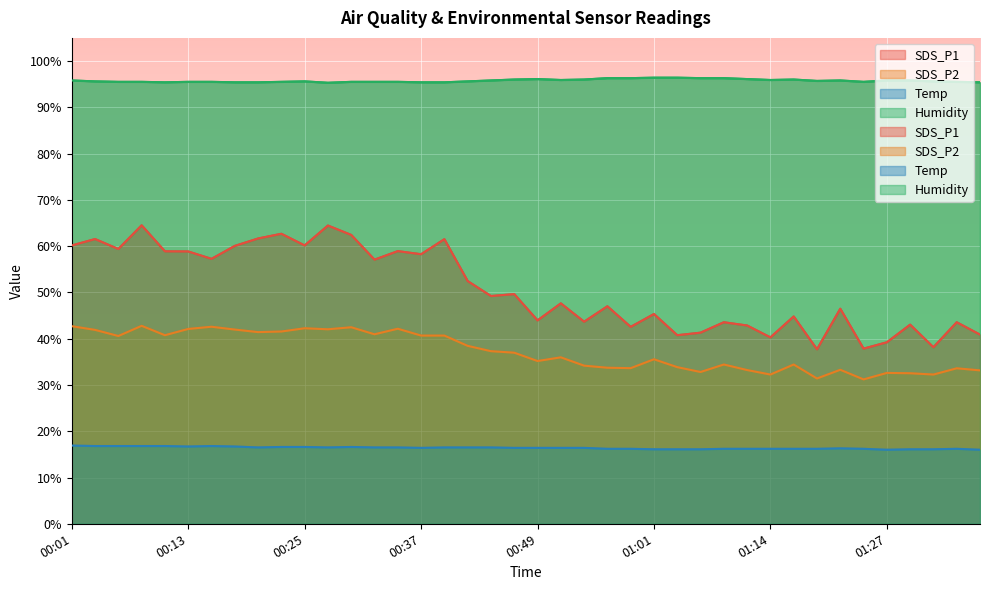

At how many categories does at least one series exceed 66?

40